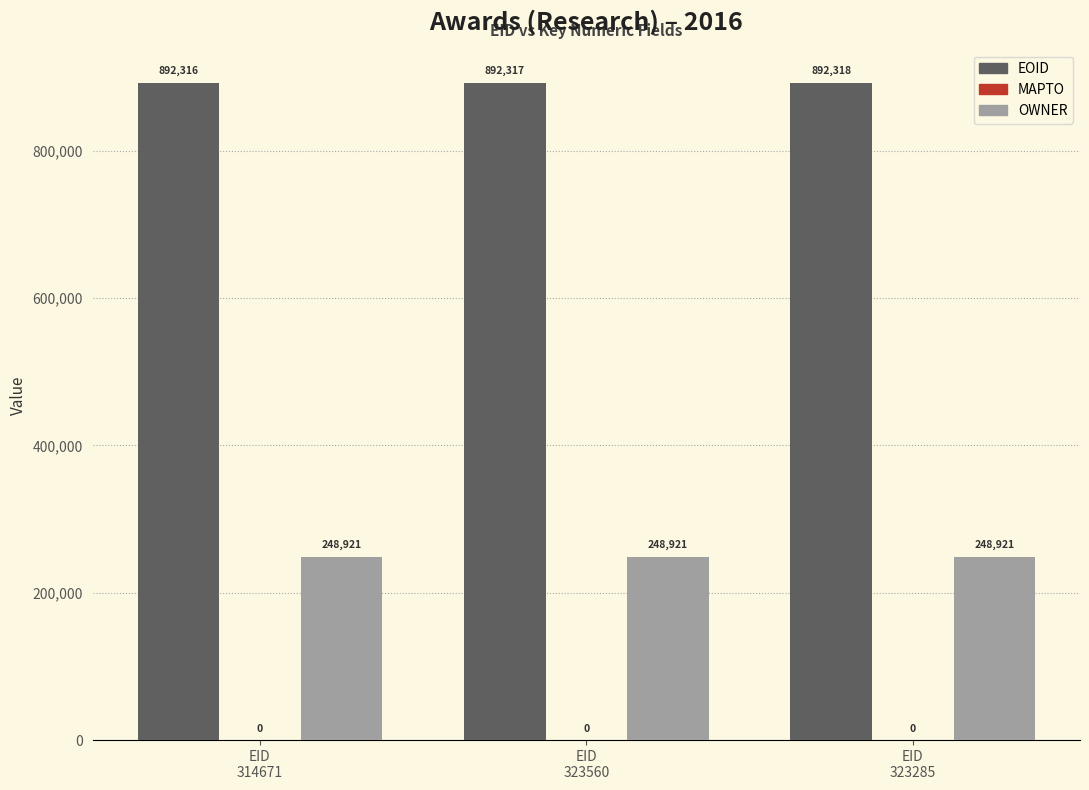

At which category is the sum across all series the highest?

EID
323285